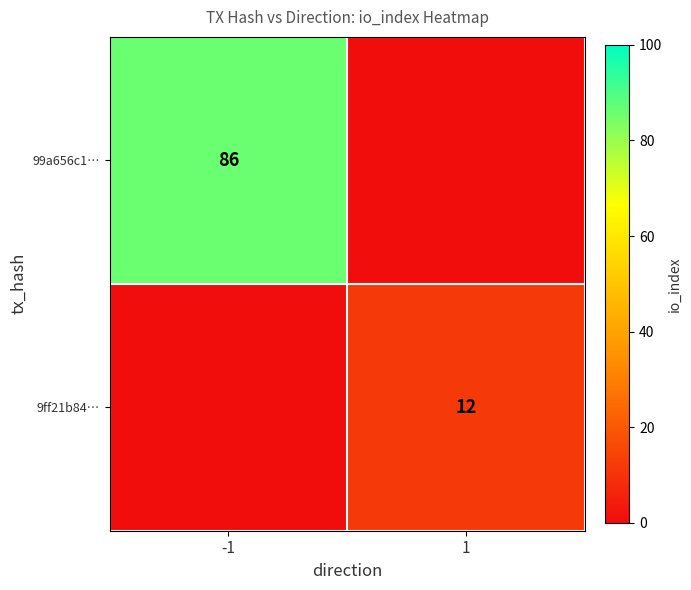

The 99a656c1… series shows 137 at -1. True or false?

False